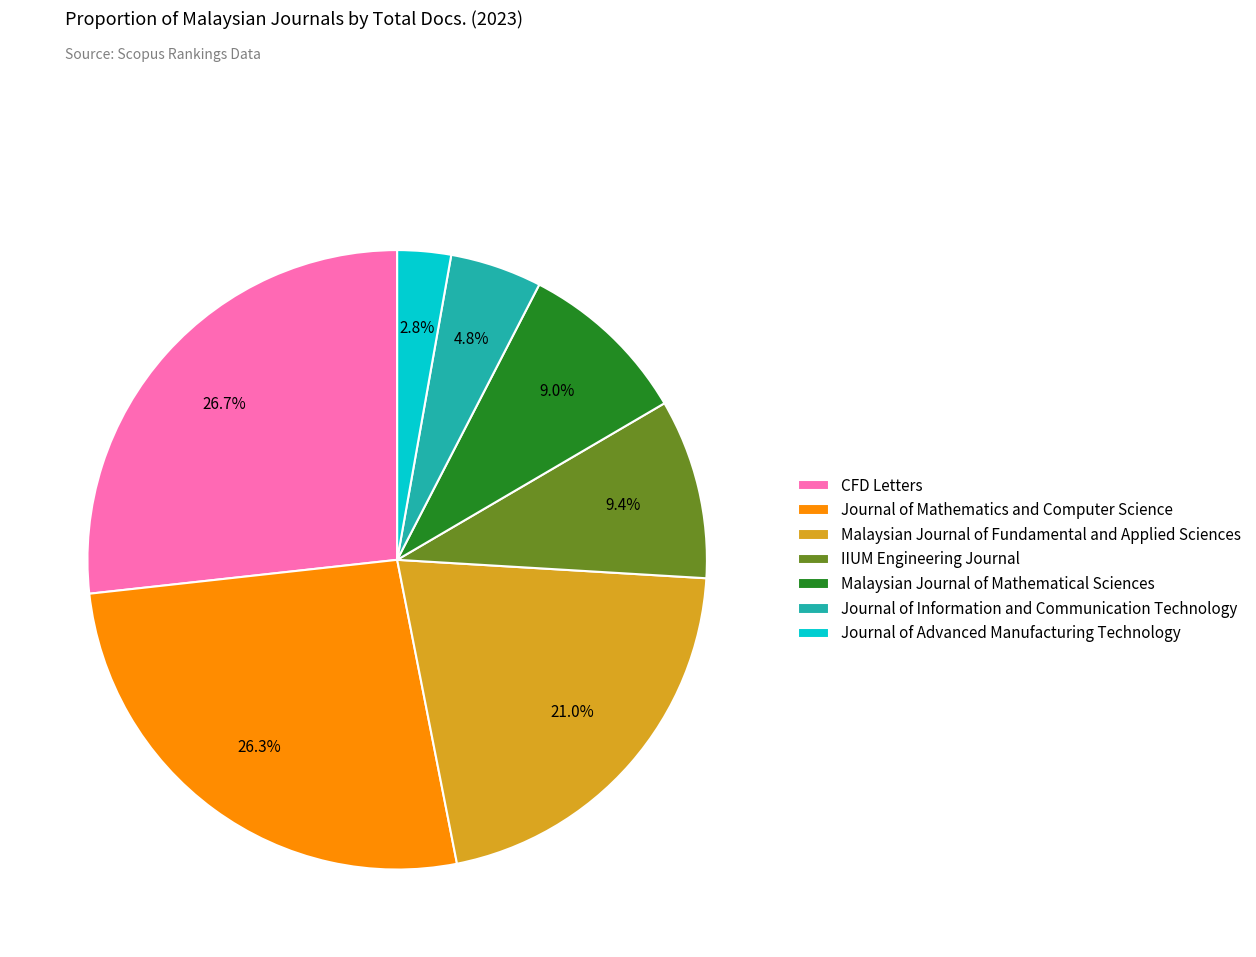

Which slice is the smallest?

Journal of Advanced Manufacturing Technology